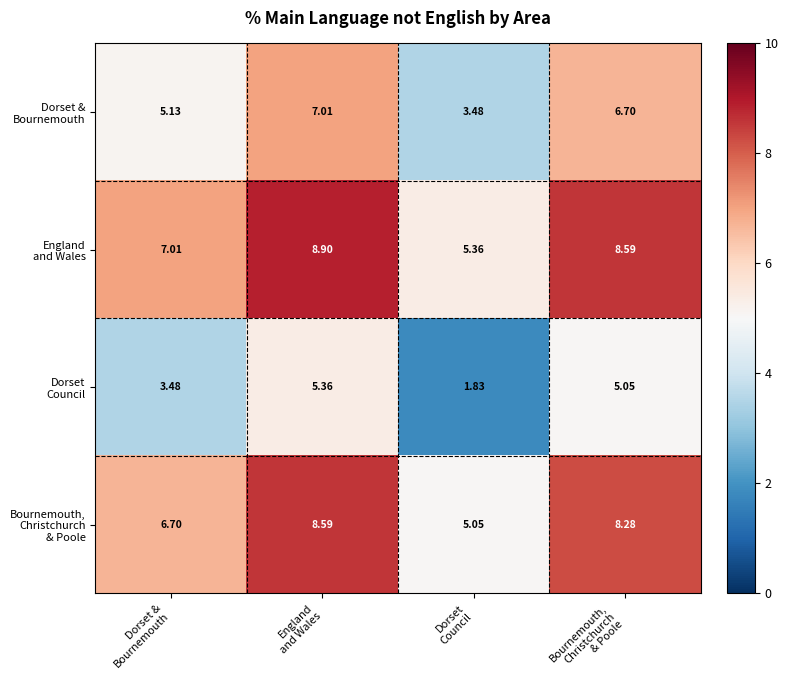

How many distinct data groups are displayed?

4